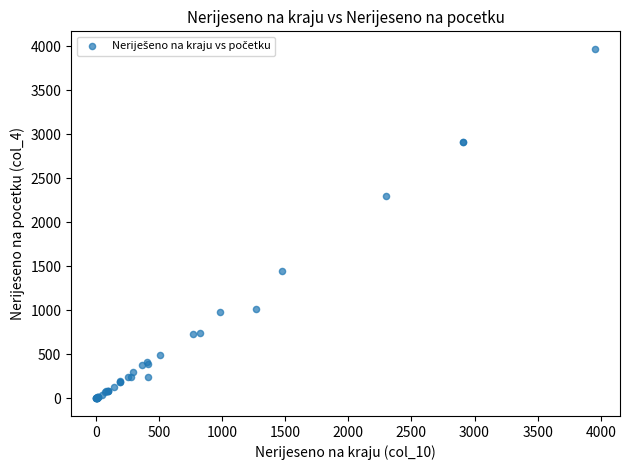

What Y value in the scatter plot is closest to 1986?

2305